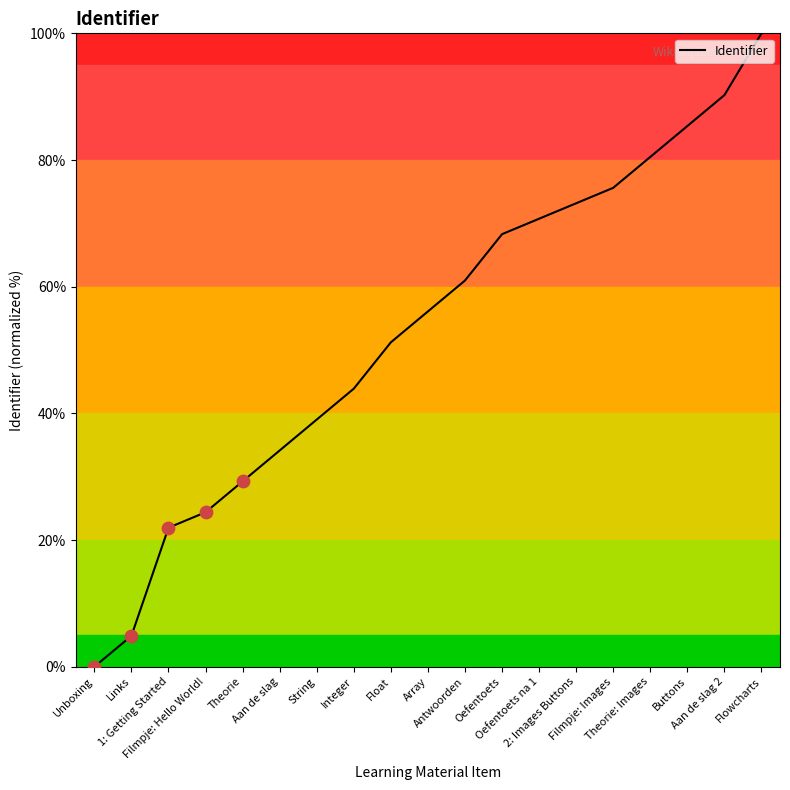

What is the ratio of the value at Float to the value at Array?

0.9